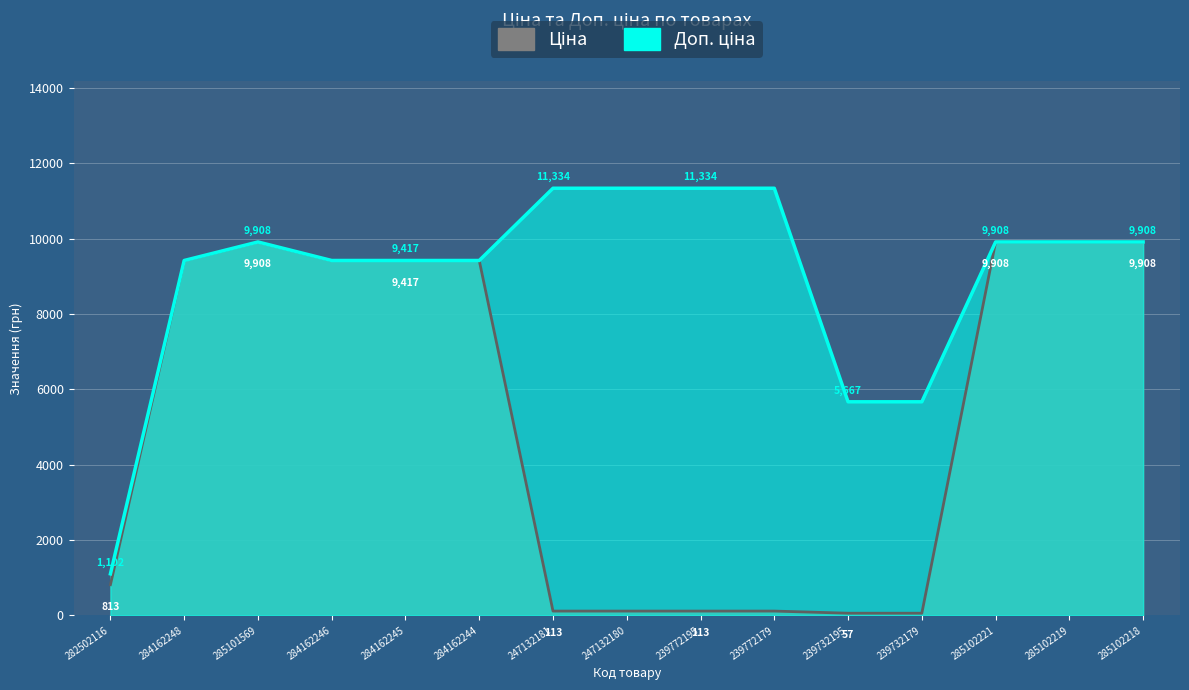

Which series changed the most between 285101569 and 239732195?

Ціна